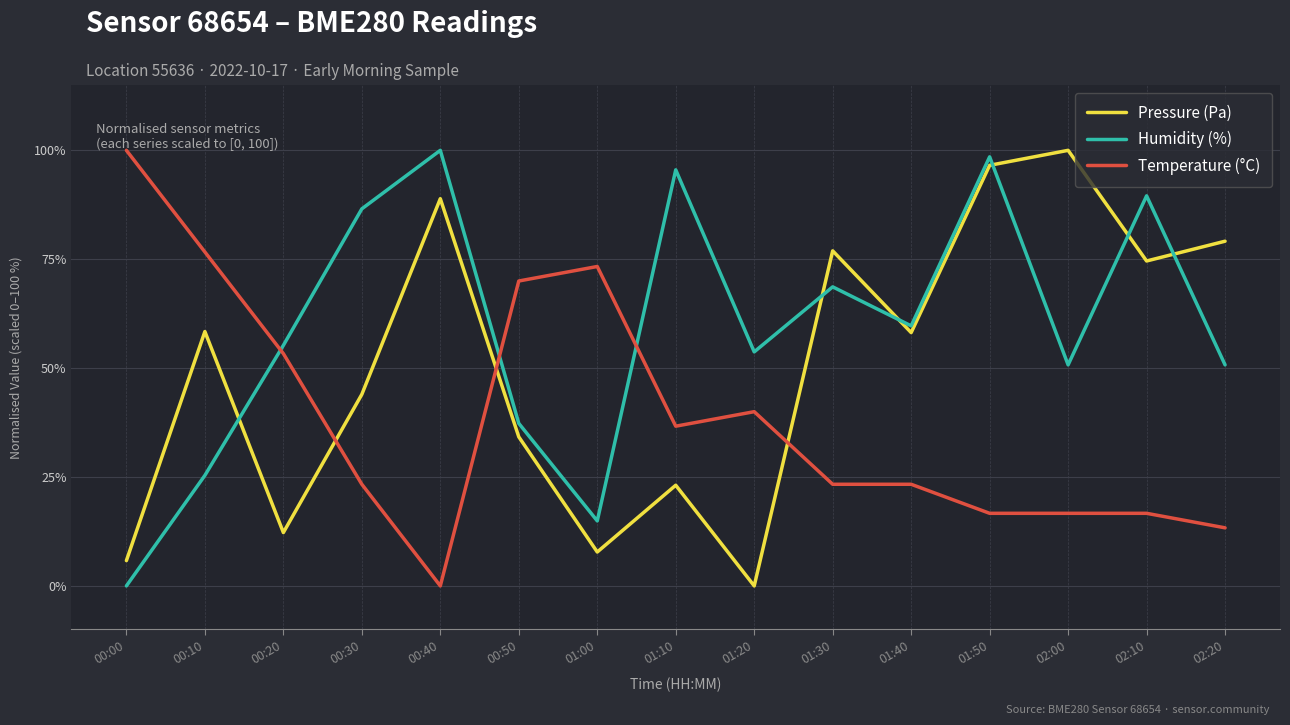

List the series in order of their overall mean, highest first.

Humidity (%), Pressure (Pa), Temperature (°C)